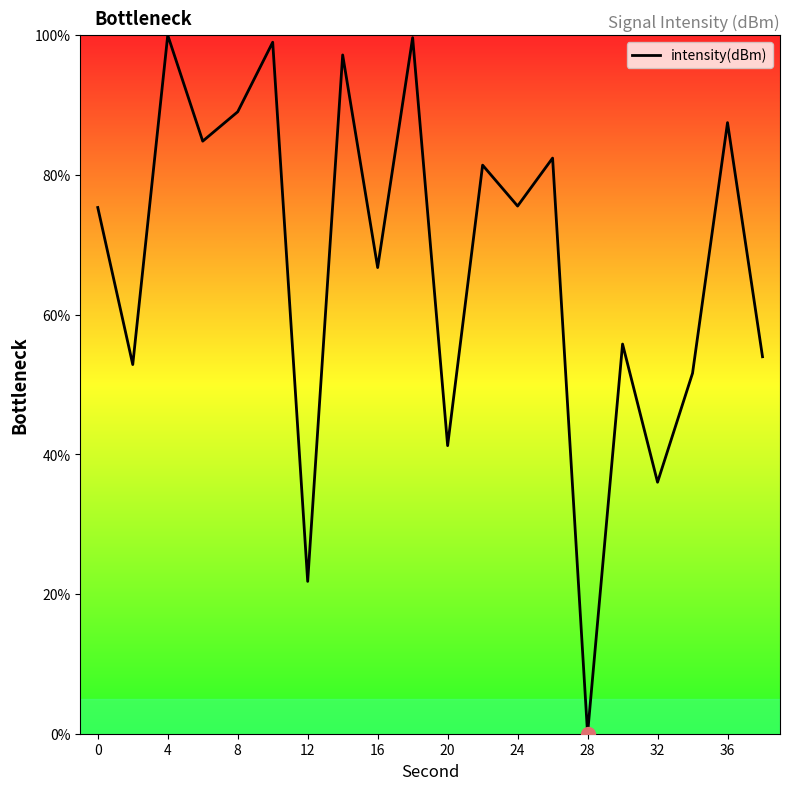

What is the greatest value displayed?

100.0